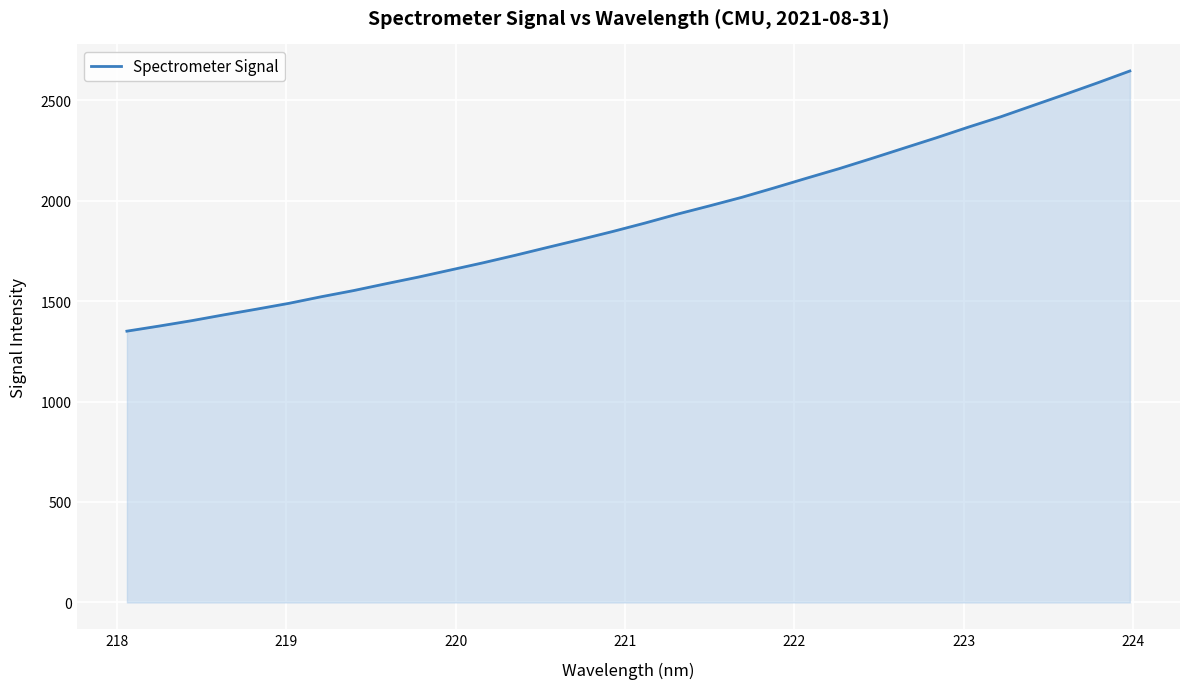

What is the maximum value shown in the chart?

2645.2